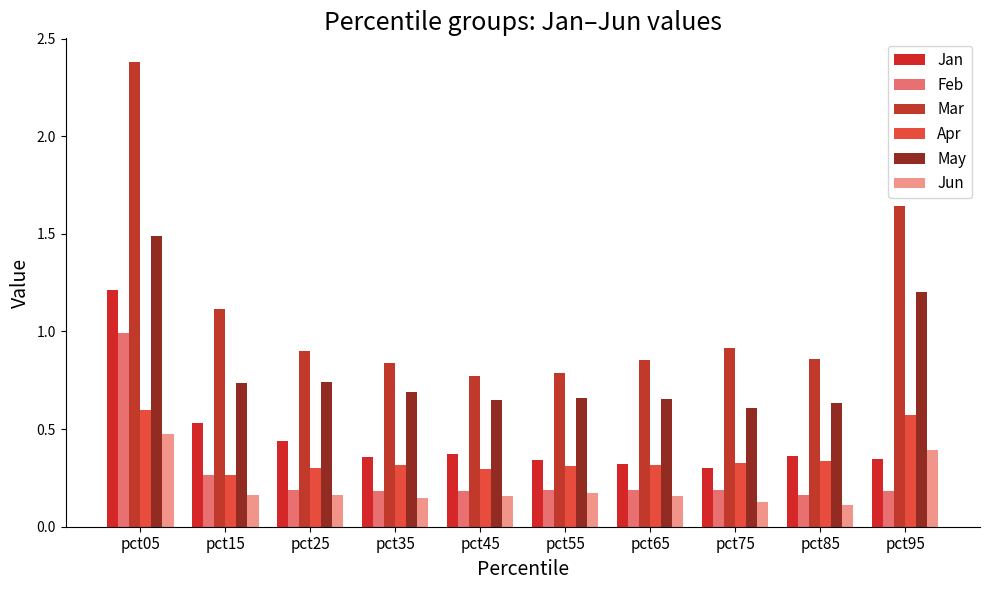

How many bars are there in total?

60